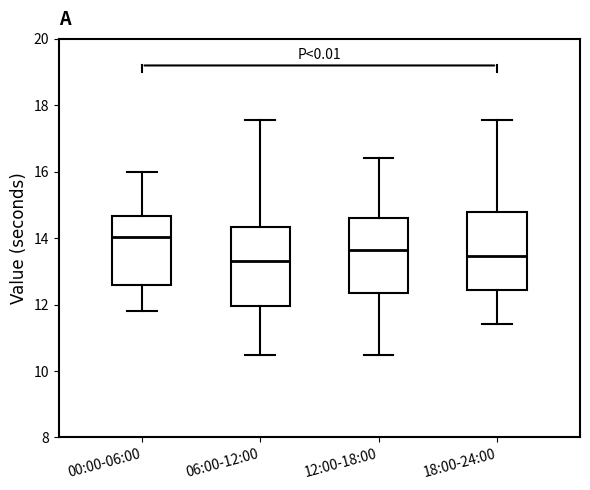

Reading left to right, read every box against the y-axis: the position of its median line, the range the box covers, and the ends of its whiskers. The values are not printed on the chart, so give them approximately, as read against the axis.

00:00-06:00: median 14.0, box 12.6 to 14.6, whiskers 11.8 to 16.0
06:00-12:00: median 13.4, box 12.0 to 14.4, whiskers 10.4 to 17.6
12:00-18:00: median 13.6, box 12.4 to 14.6, whiskers 10.4 to 16.4
18:00-24:00: median 13.4, box 12.4 to 14.8, whiskers 11.4 to 17.6